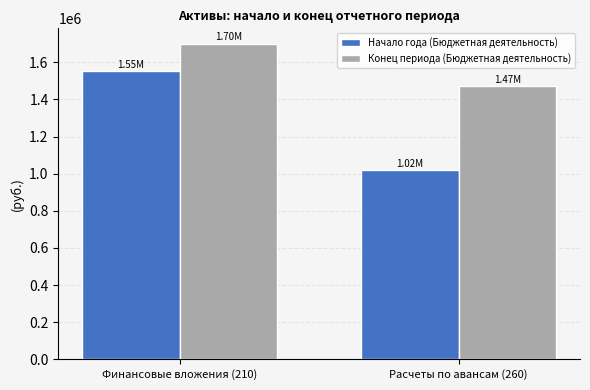

What is the highest value of the Начало года (Бюджетная деятельность) series?

1551136.1